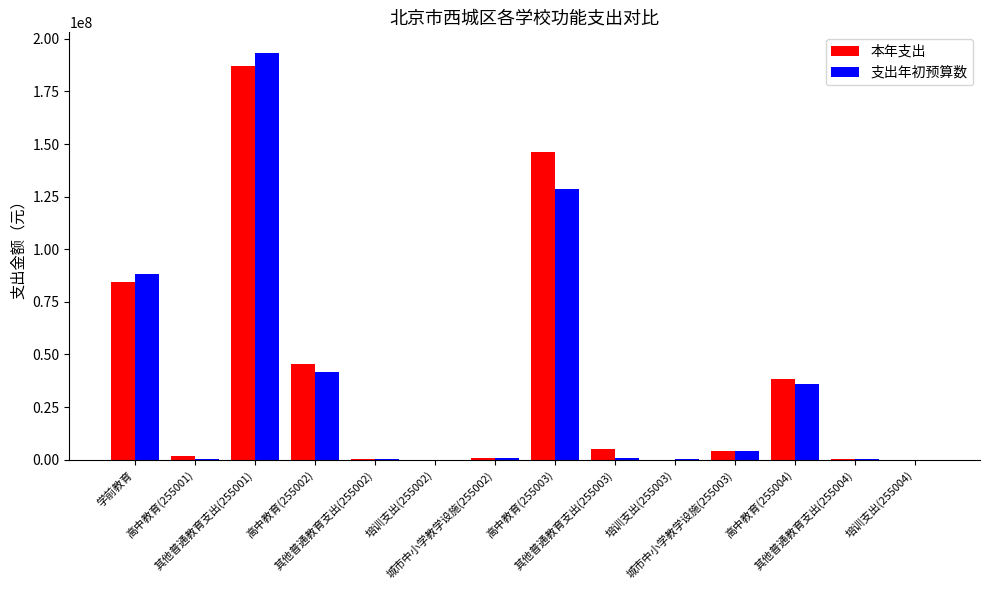

What is the maximum value for 本年支出?

186934716.0